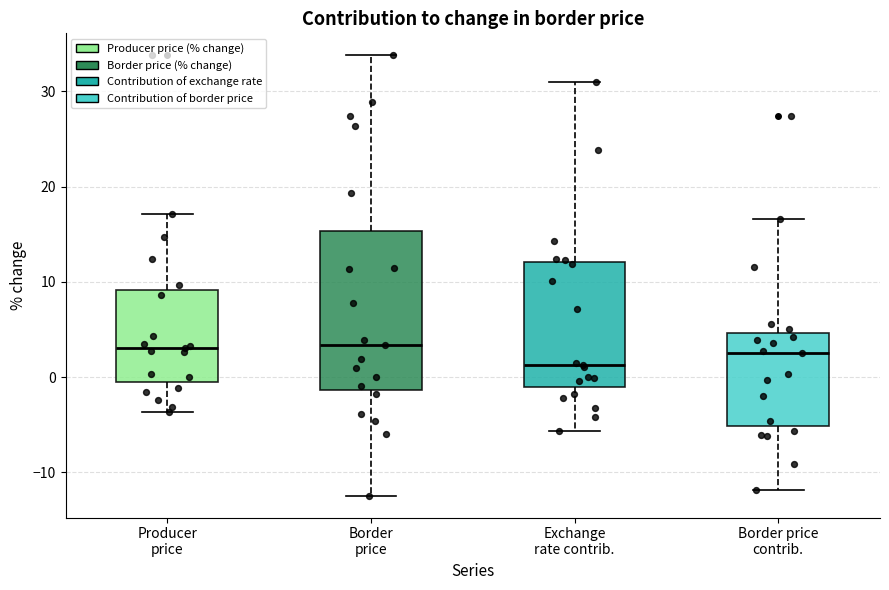

Reading left to right, transcribe this box plot: for each box, give where its median line is, the range the box spans, and where its two whiskers end, as read against the y-axis. The values are not printed on the chart, so give them approximately, as read against the axis.

Producer price: median 3, box -1 to 9, whiskers -4 to 17
Border price: median 3, box -1 to 15, whiskers -12 to 34
Exchange rate contrib.: median 1, box -1 to 12, whiskers -6 to 31
Border price contrib.: median 3, box -5 to 5, whiskers -12 to 17